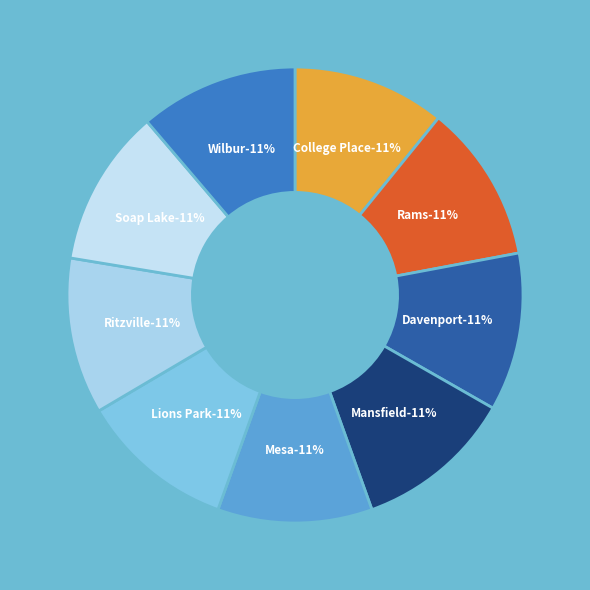

Which category has the smallest portion of the pie?

College Place